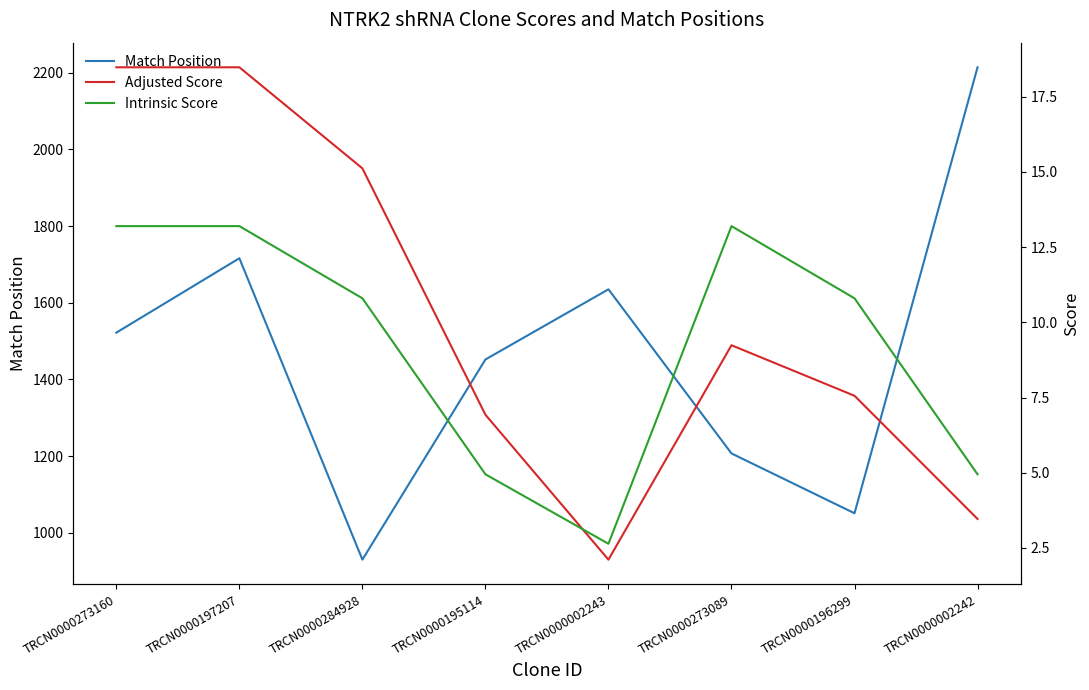

What is the sum of the Match Position values at TRCN0000195114 and TRCN0000273160?

2974